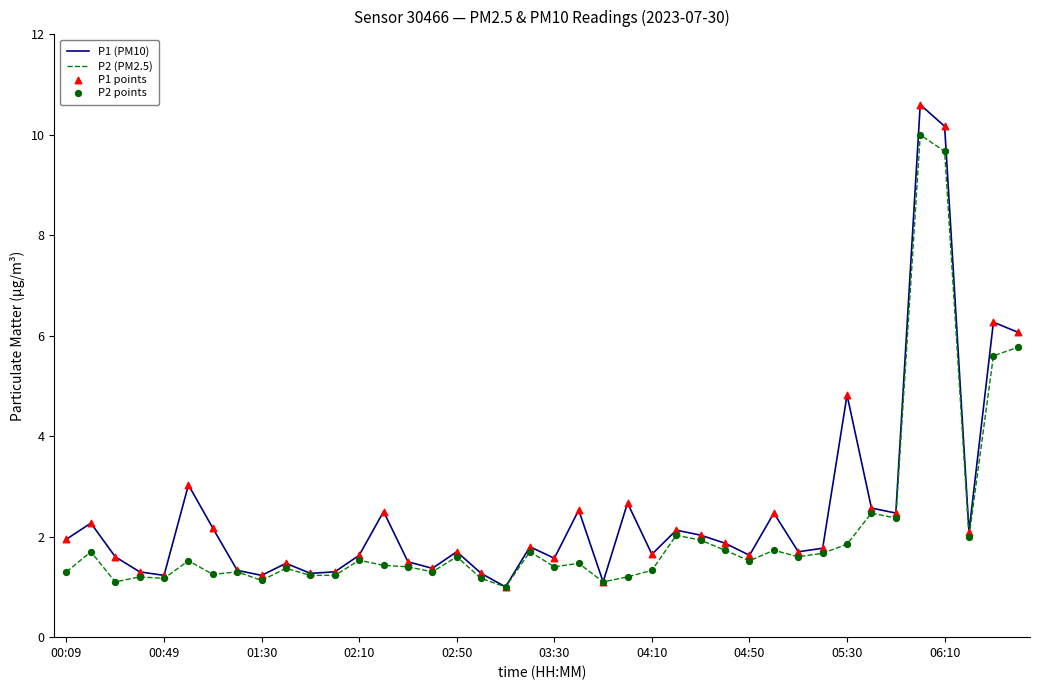

List the series in order of their peak value, highest first.

P1 (PM10), P2 (PM2.5)